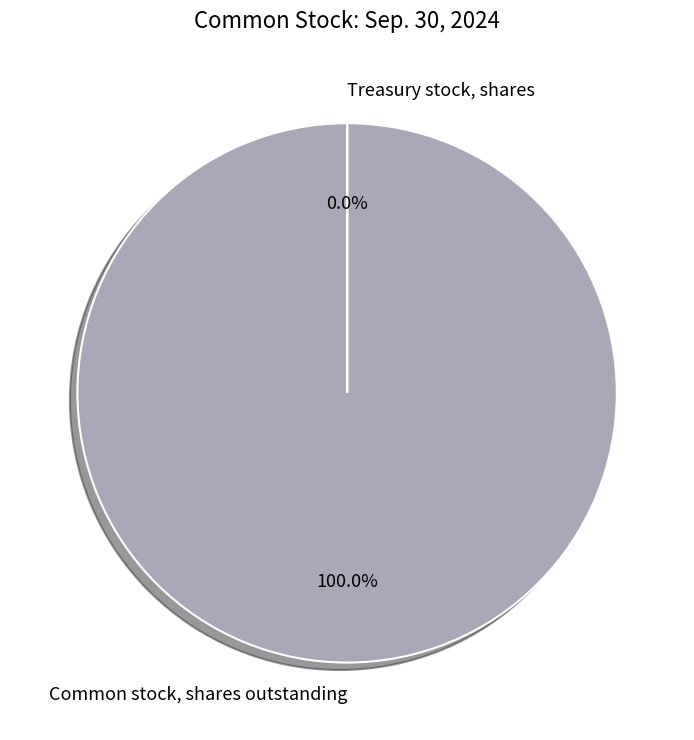

Which slice represents more than half of the pie?

Common stock, shares outstanding